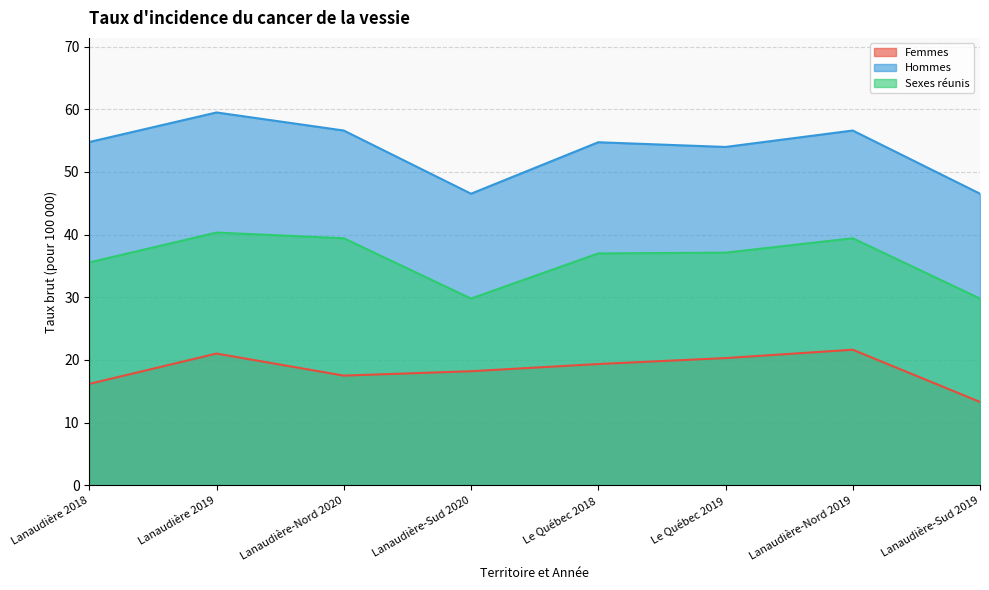

Which label corresponds to the smallest value in the chart?

Lanaudière-Sud 2019